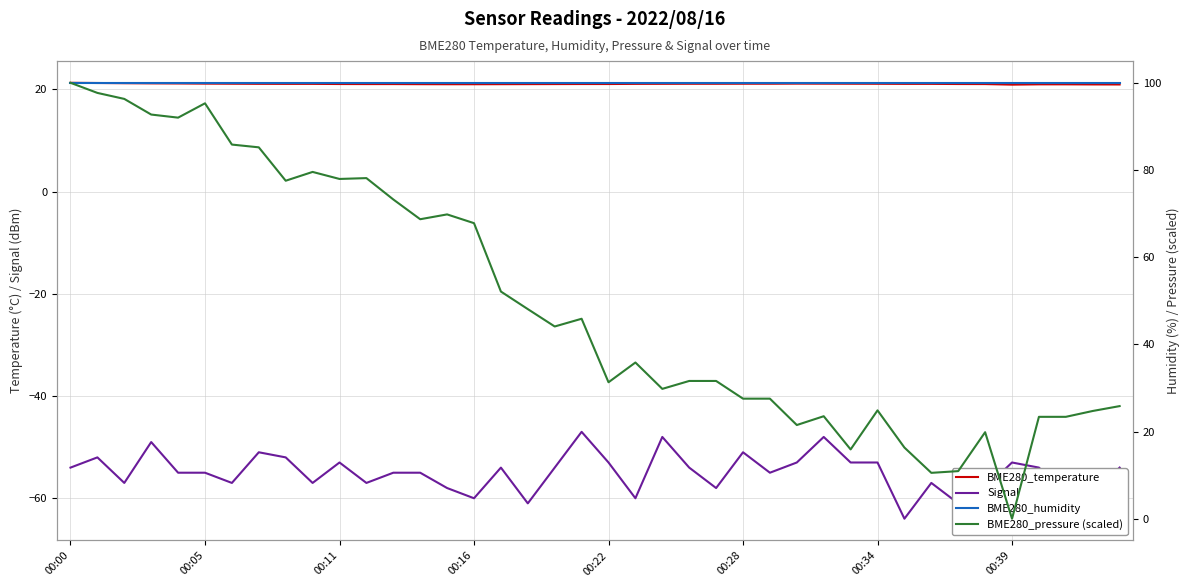

At which category does the chart reach its peak across all series?

00:00